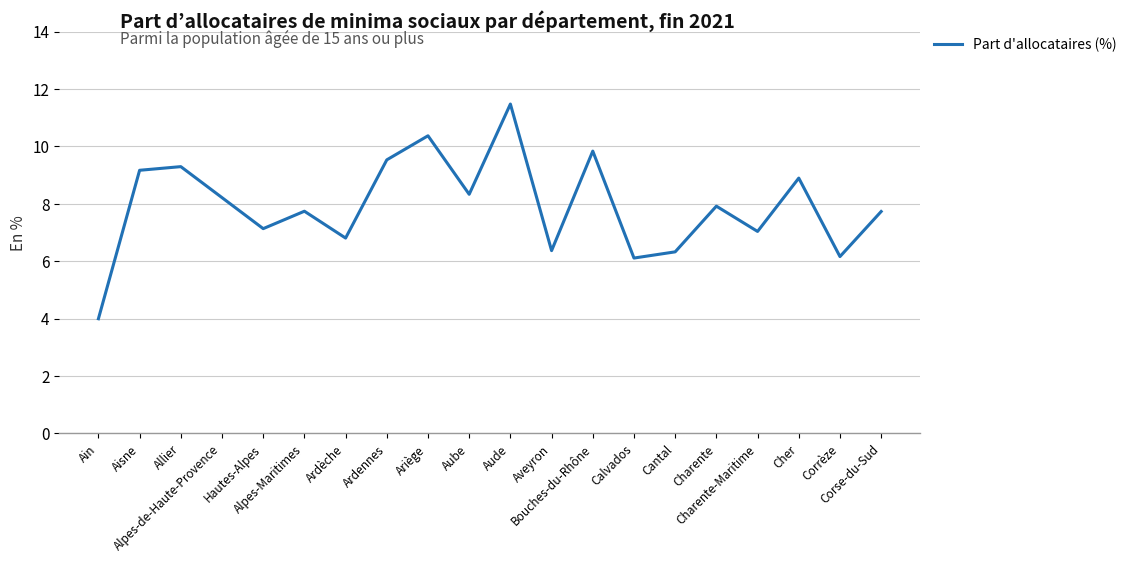

Where is the first local minimum?

Hautes-Alpes